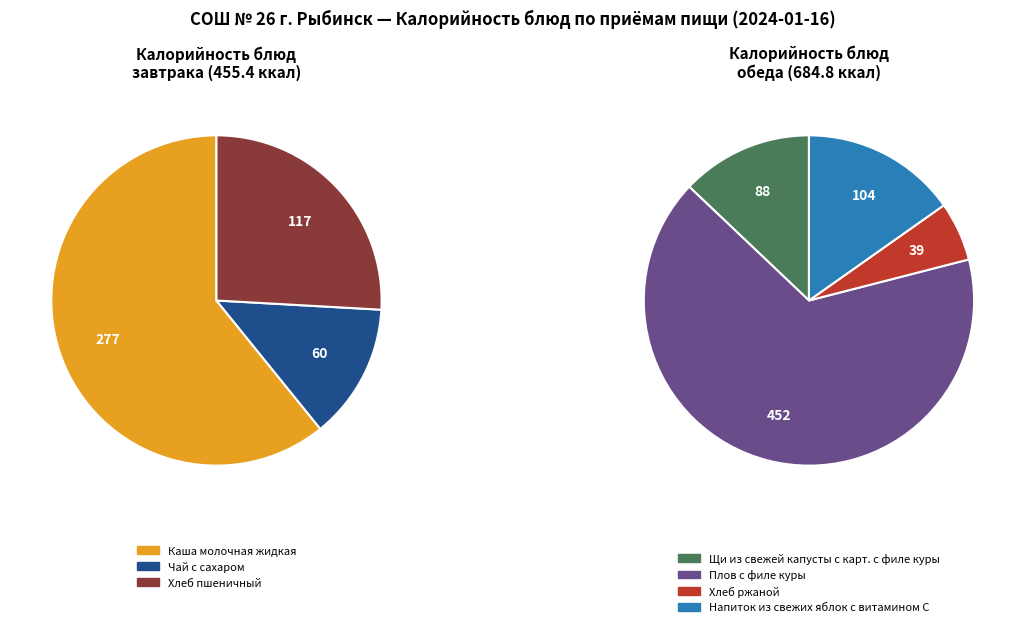

How many segments does this pie chart have?

7